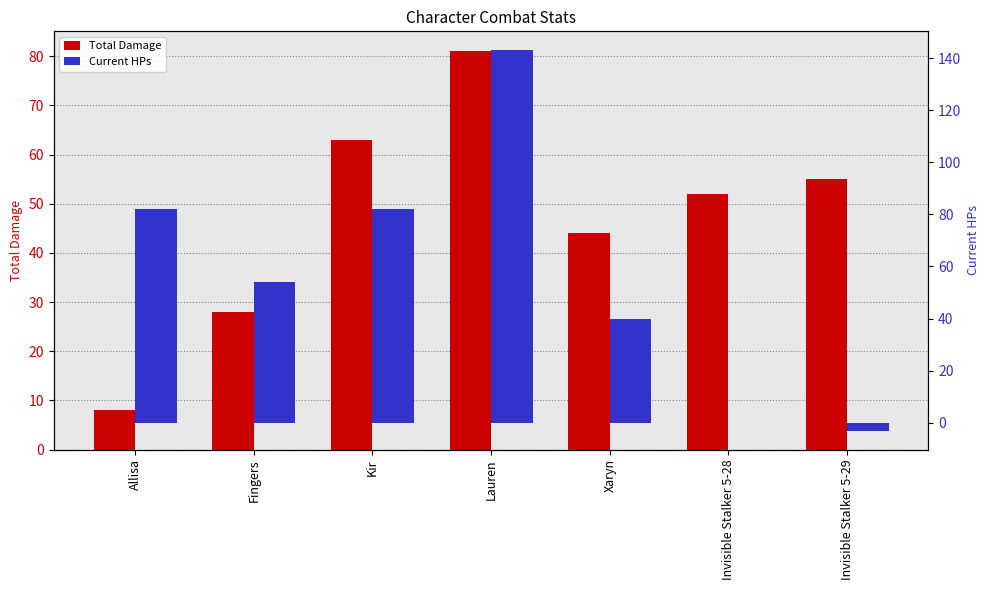

The value of Current HPs at Invisible Stalker 5-28 is 0. True or false?

True